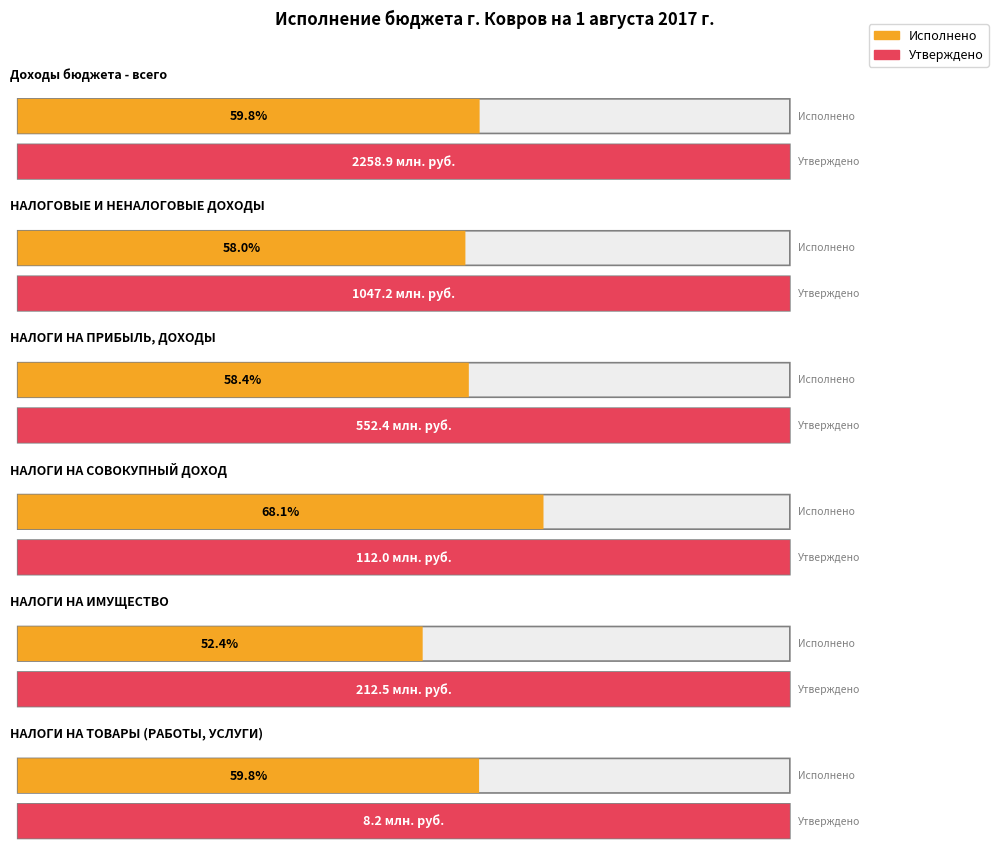

Reading left to right, list all the values displayed in this chart.

Утвержденные бюджетные назначения: 2258883092.6	1047234000.0	552395000.0	111957000.0	212520000.0	8160000.0
Исполнено: 1351311963.3	607186553.4	322730604.9	76236710.8	111460173.1	4875836.7